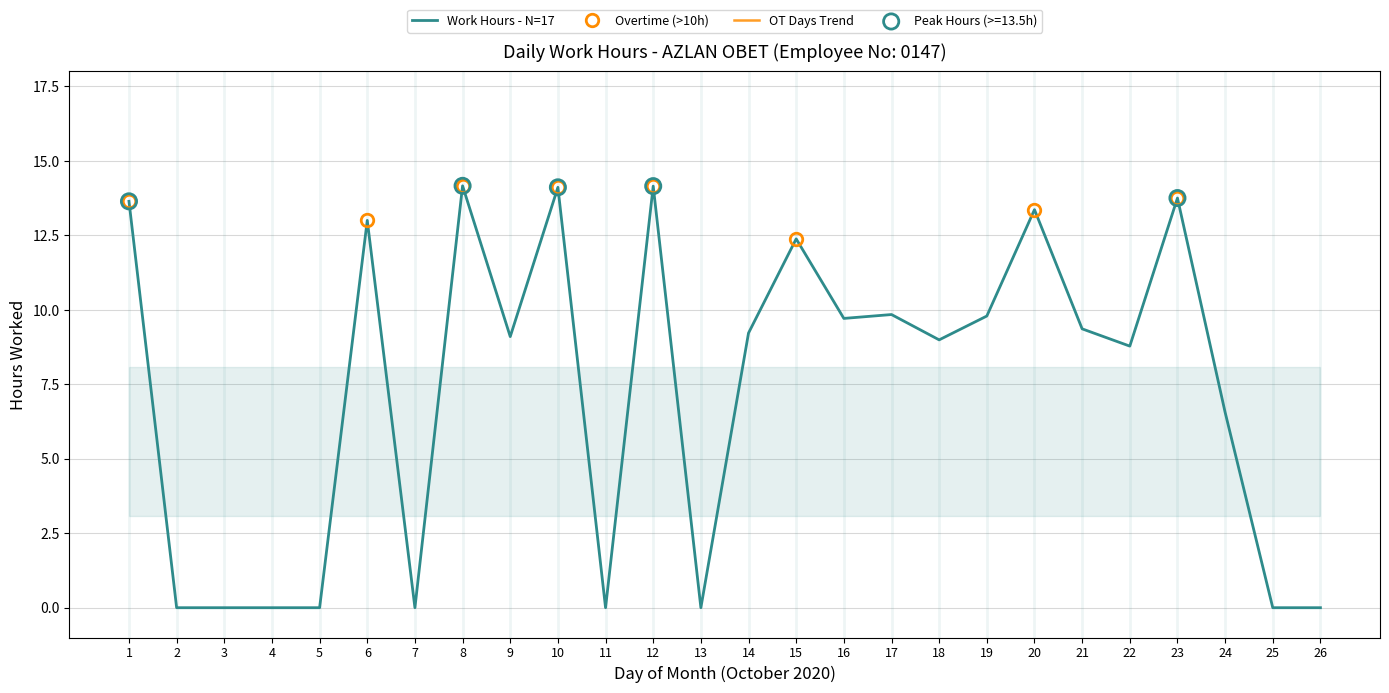

What is the ratio of the value at 16 to the value at 23?

0.7